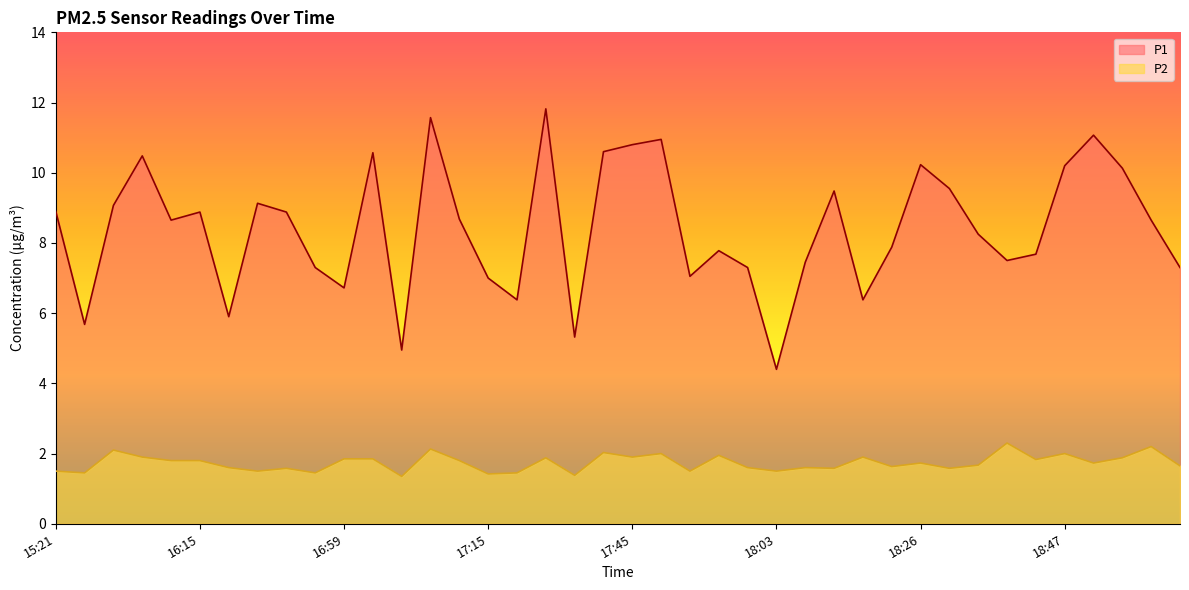

Rank the series at 18:49 from highest to lowest value.

P1, P2